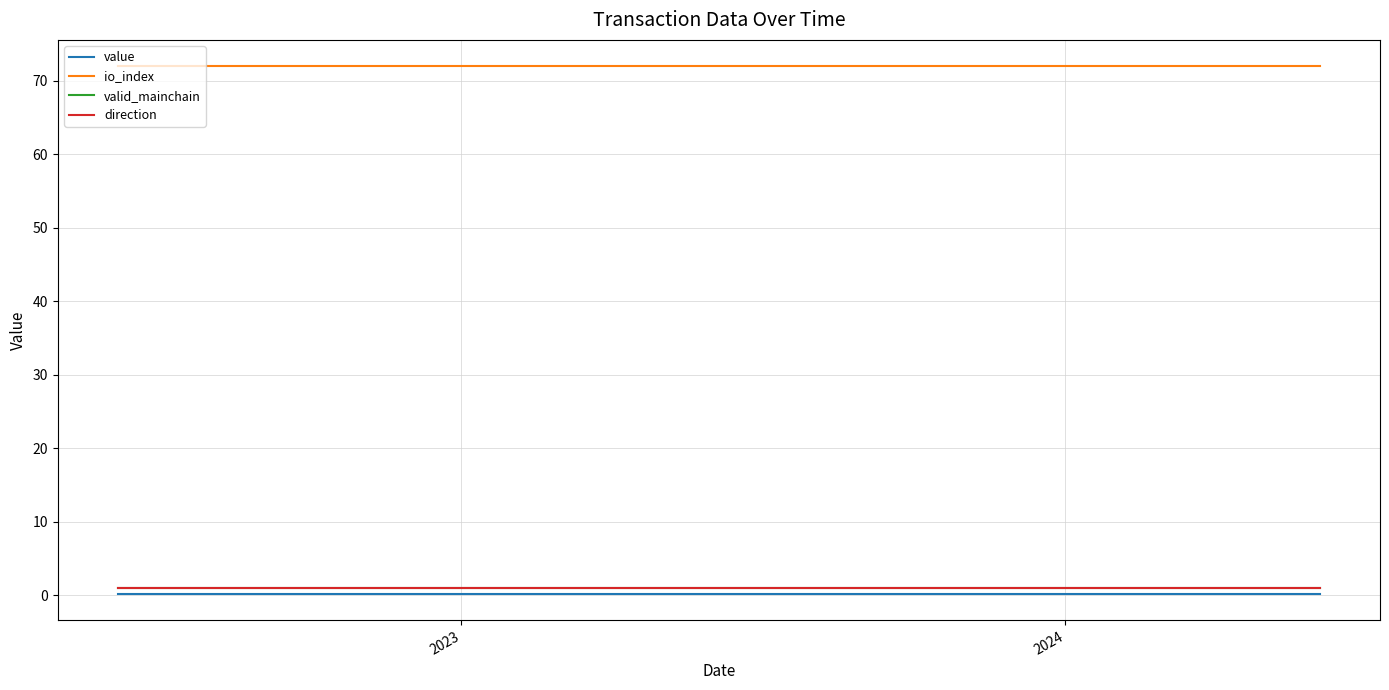

What is the greatest value displayed?

72.0